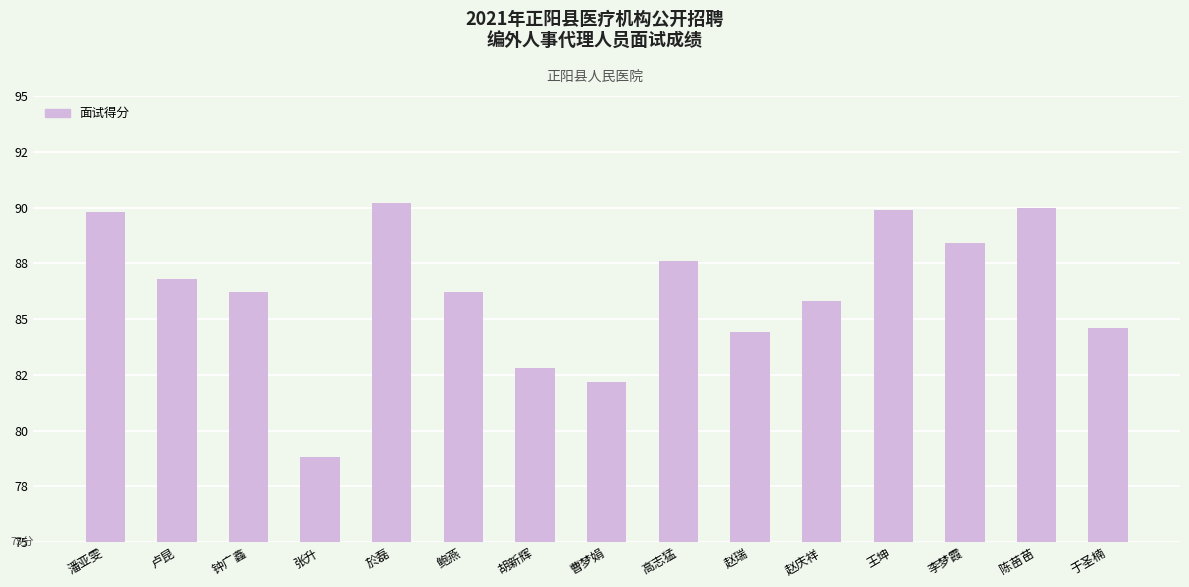

What is the ratio of the value at 曹梦娟 to the value at 赵庆祥?

1.0